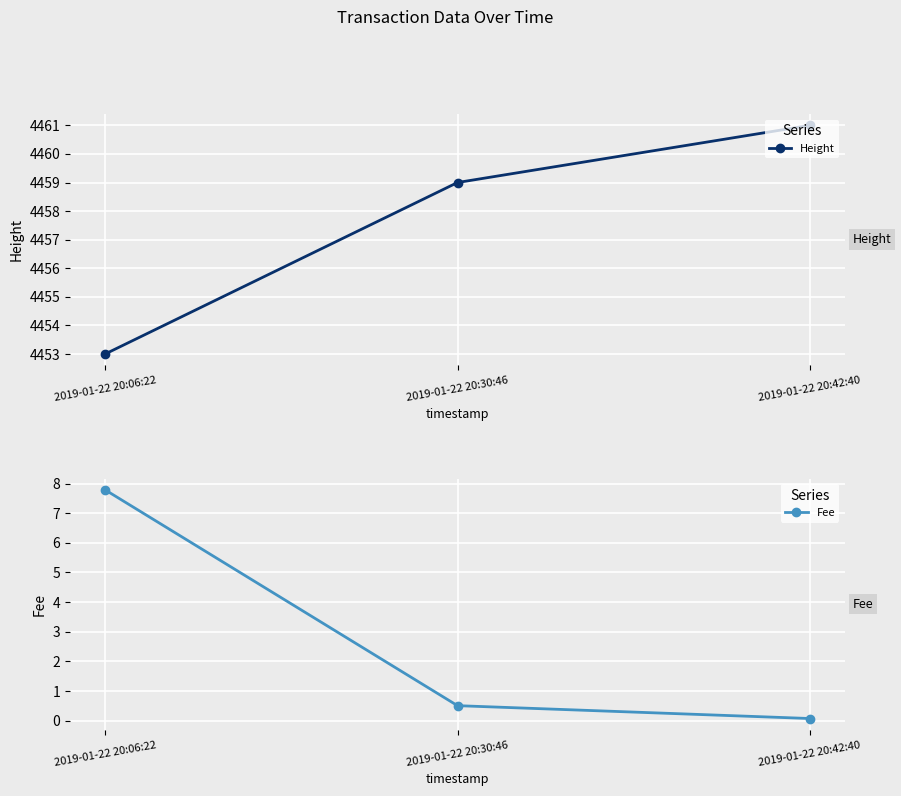

The value of Height at 2019-01-22 20:06:22 is 4453.0. True or false?

True